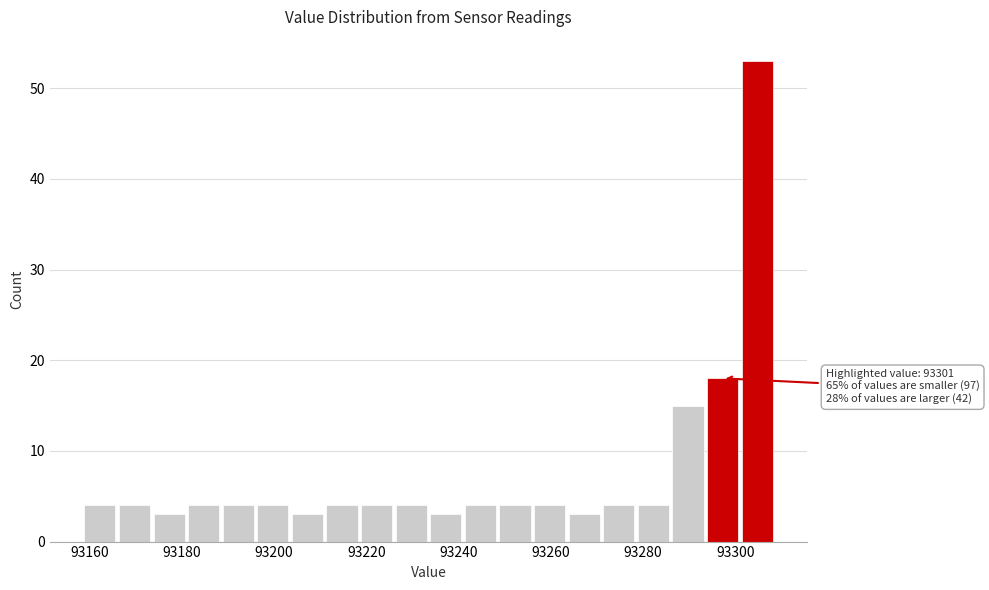

Read against the x-axis, roughly where is the centre of the tallest bar?

93304